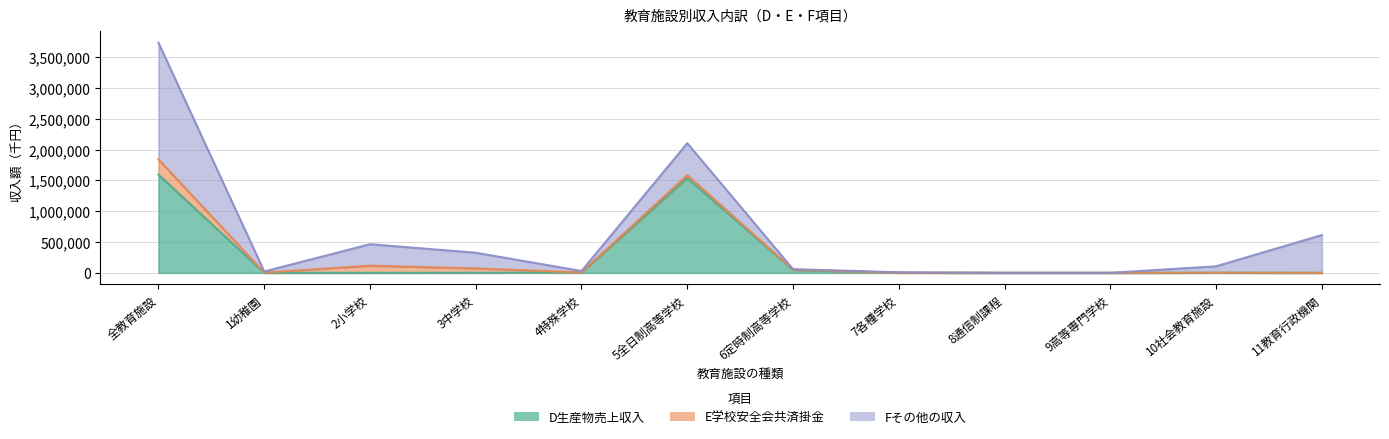

Rank the series by their average value, from lowest to highest.

E学校安全会共済掛金, D生産物売上収入, Fその他の収入